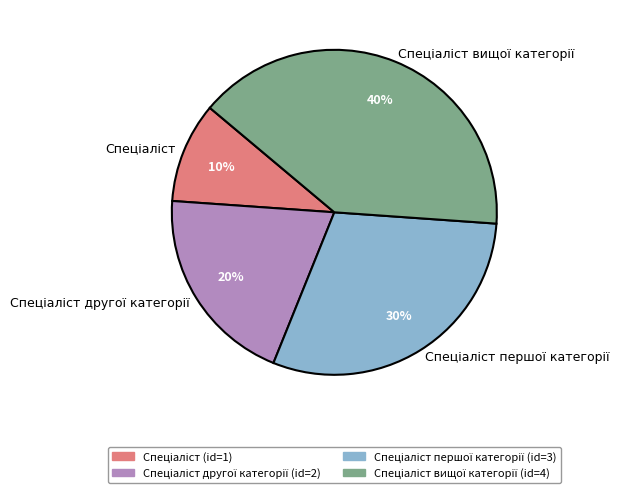

To the nearest percent, what is the difference between the largest and smallest slice percentages?

30%